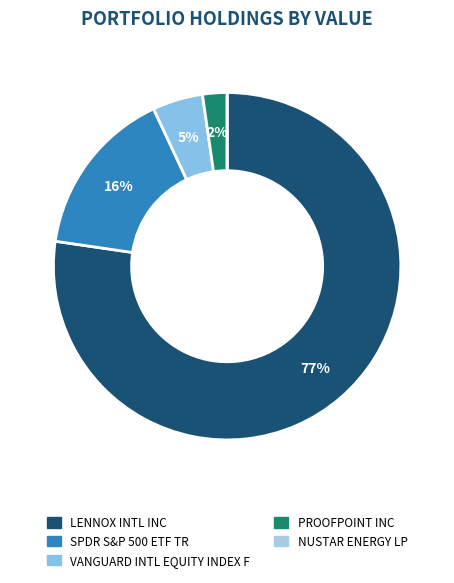

To the nearest percent, what portion does LENNOX INTL INC represent?

77%